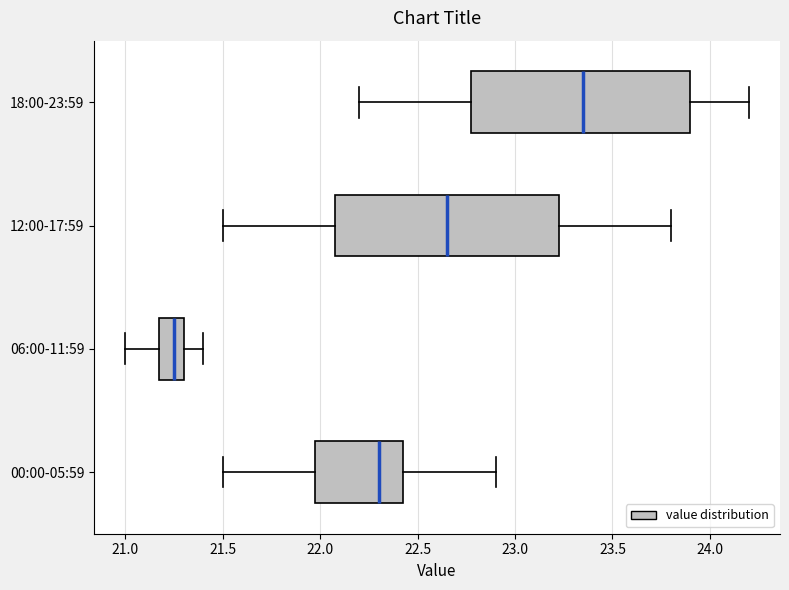

Reading bottom to top, read every box against the x-axis: the position of its median line, the range the box covers, and the ends of its whiskers. The values are not printed on the chart, so give them approximately, as read against the axis.

00:00-05:59: median 22.30, box 22.00 to 22.45, whiskers 21.50 to 22.90
06:00-11:59: median 21.25, box 21.20 to 21.30, whiskers 21.00 to 21.40
12:00-17:59: median 22.65, box 22.10 to 23.25, whiskers 21.50 to 23.80
18:00-23:59: median 23.35, box 22.80 to 23.90, whiskers 22.20 to 24.20